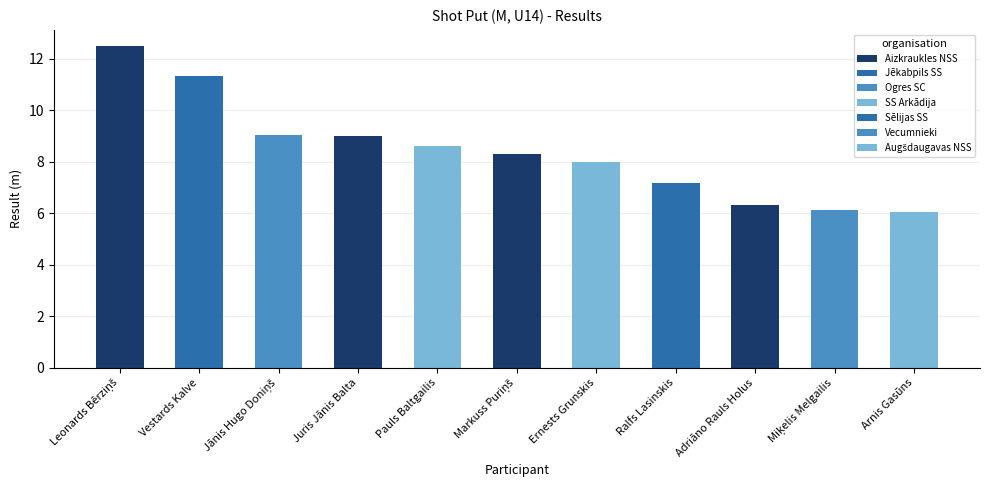

How many values are below 8?

5